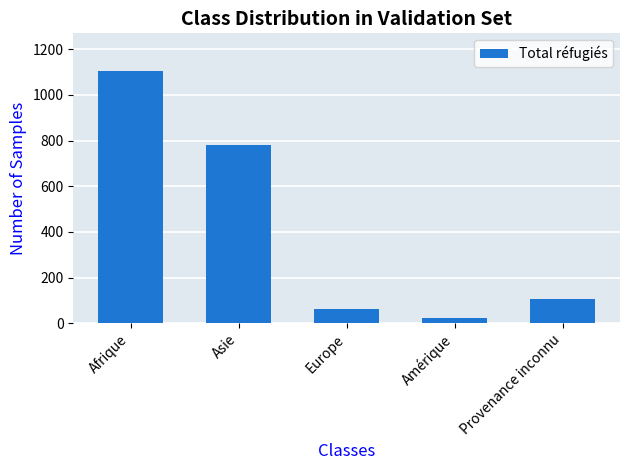

At which category does the chart reach its minimum across all series?

Amérique